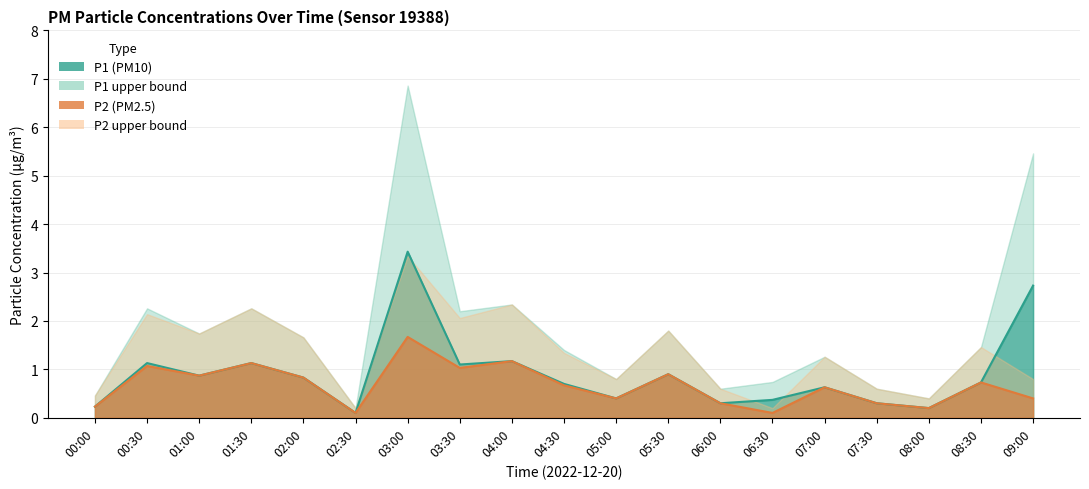

What is the lowest value of the P2 series?

0.1